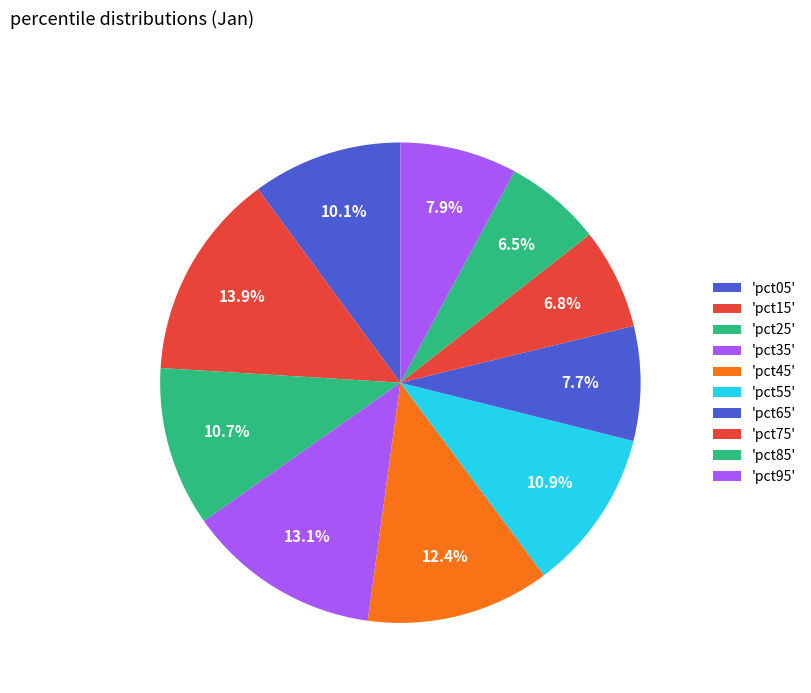

How many segments does this pie chart have?

10